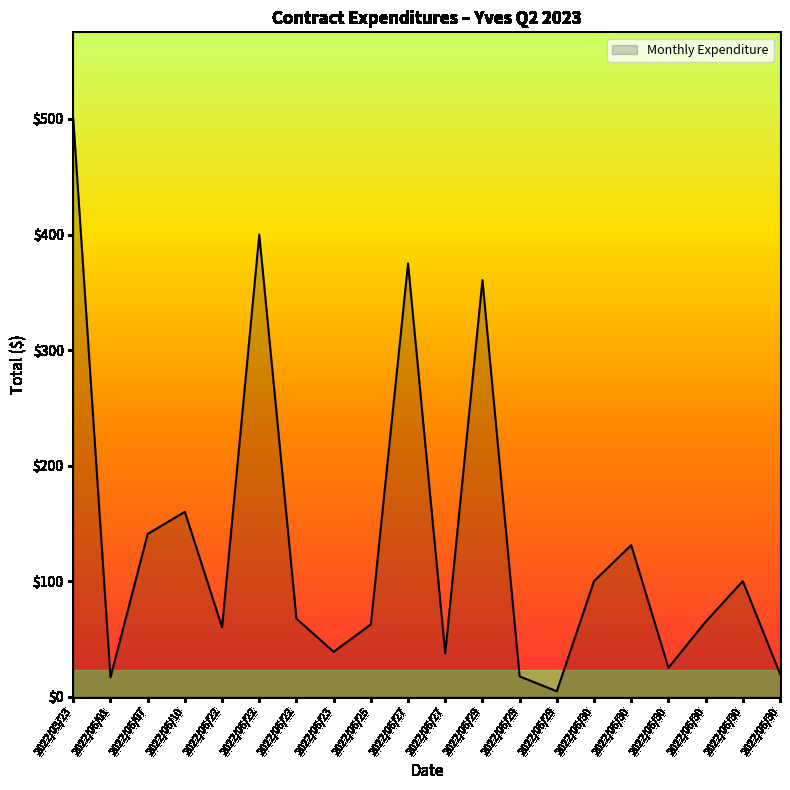

The chart shows a value of 27.7 at 2022/06/30. True or false?

False